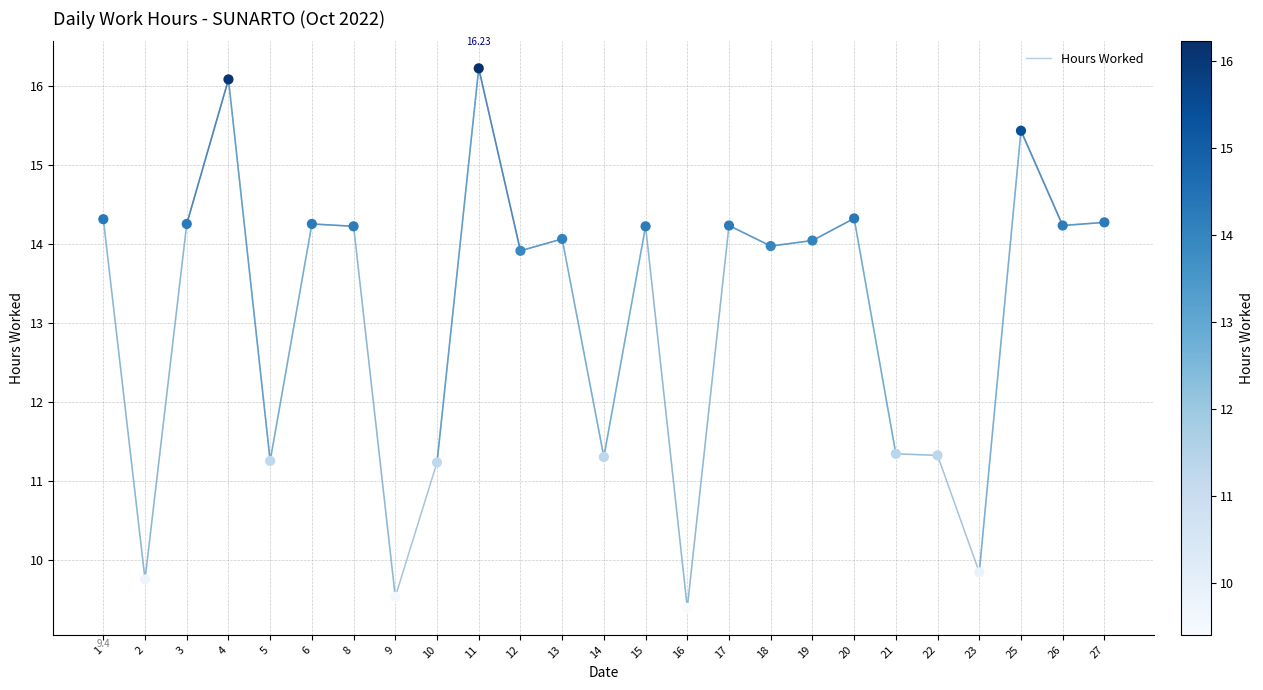

Approximately how many times larger is the value at 2 compared to 17?

0.7